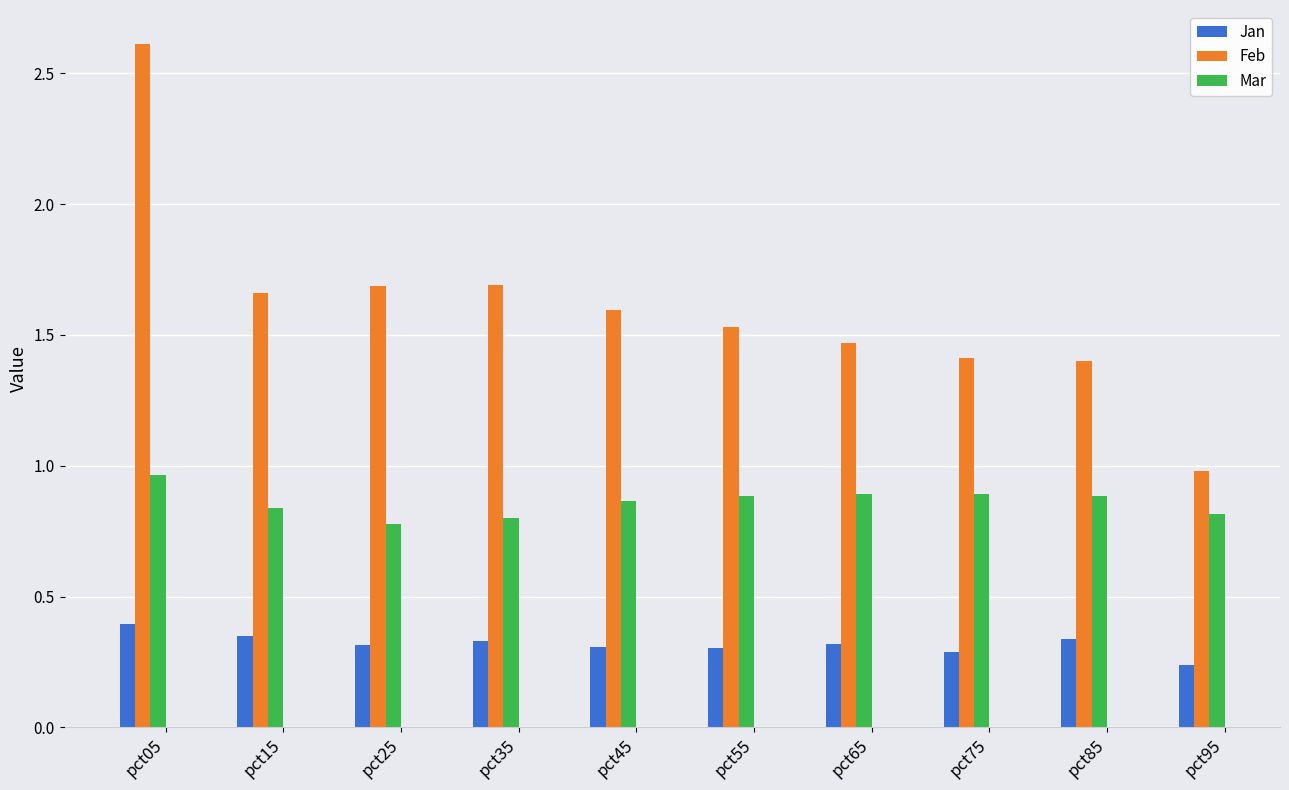

What is the maximum value shown in the chart?

2.6